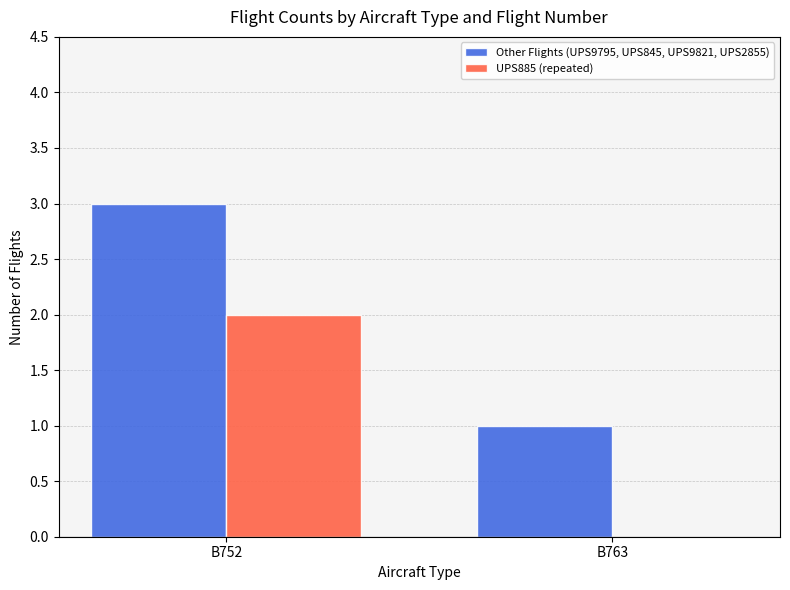

What is the sum of the Other Flights (UPS9795, UPS845, UPS9821, UPS2855) values at B763 and B752?

4